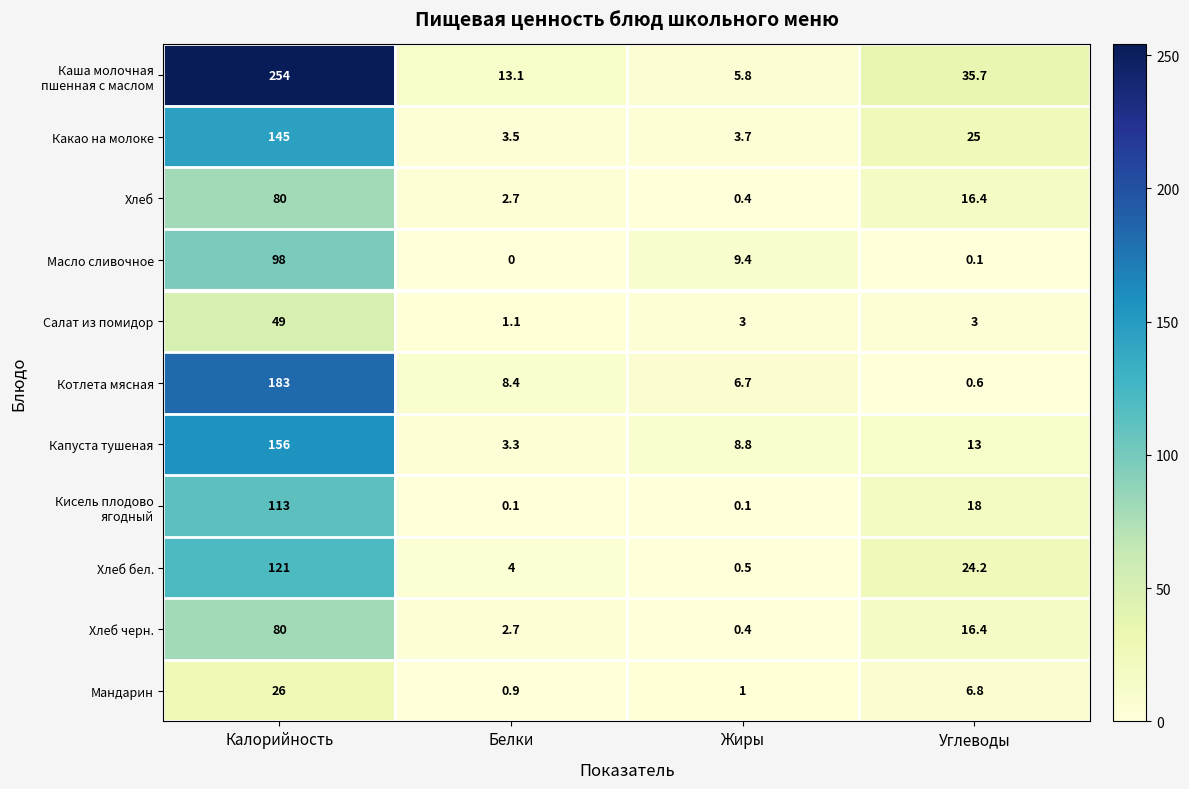

Read the Котлета мясная value at Белки.

8.4